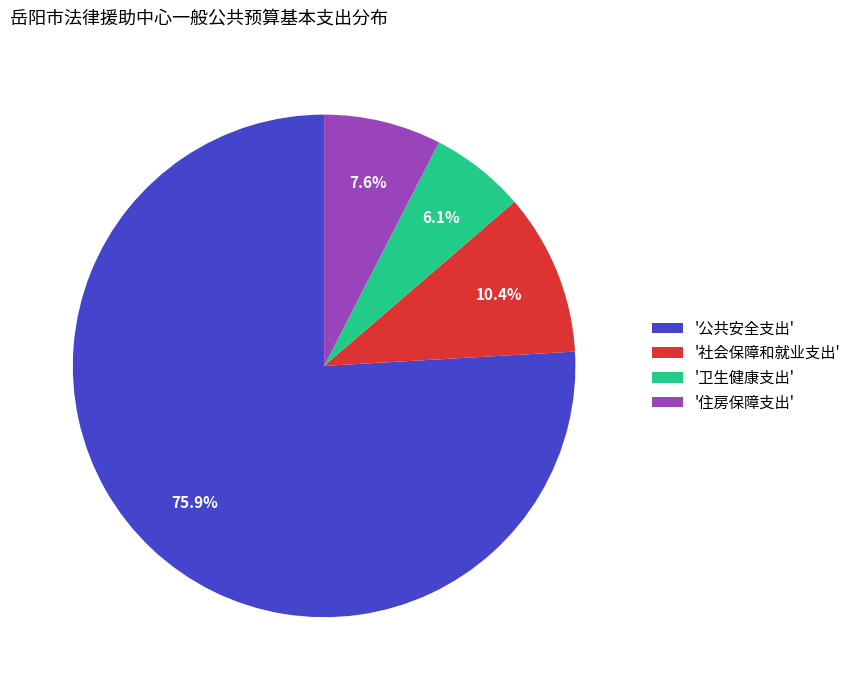

How many segments does this pie chart have?

4